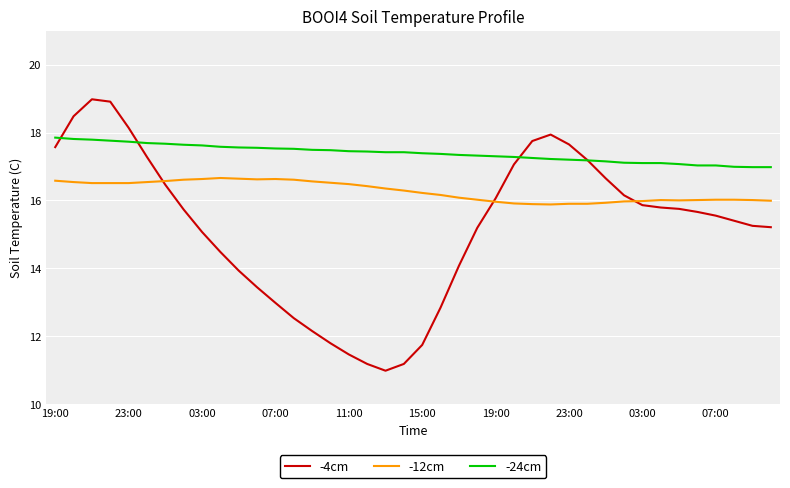

True or false: -24cm and -12cm cross at least once.

False